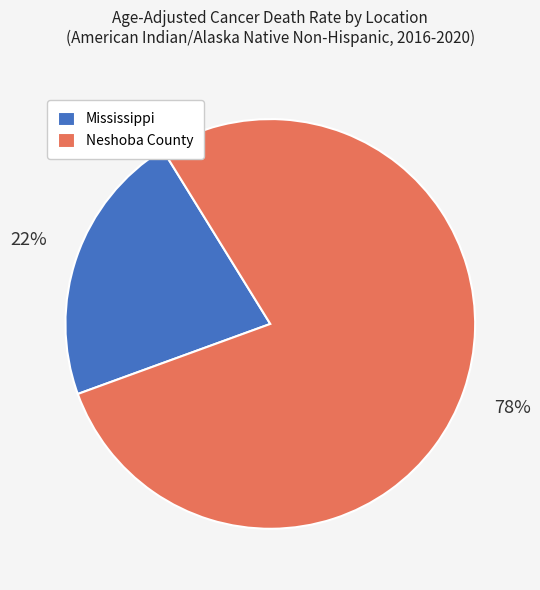

What percentage is the Mississippi slice, to the nearest percent?

22%